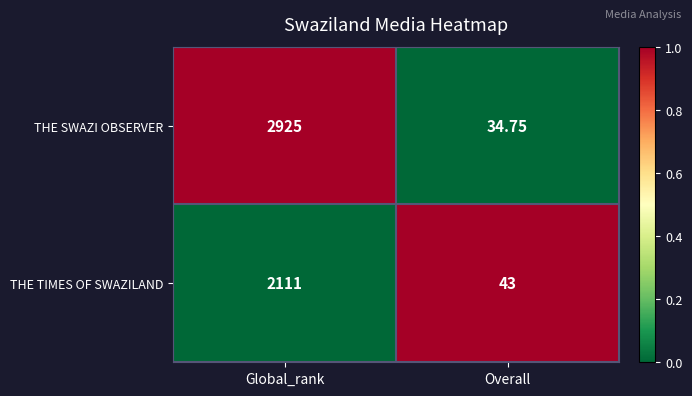

Which series has the largest range (max minus min)?

THE SWAZI OBSERVER